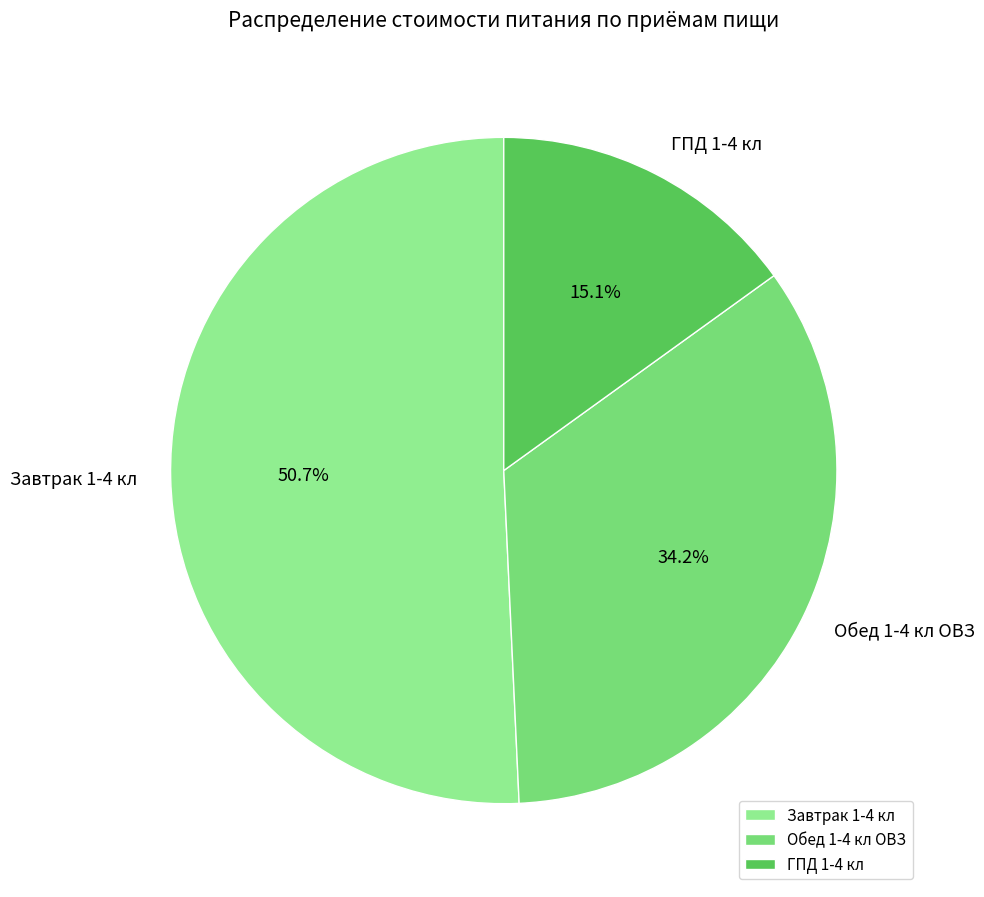

Which category has the smallest portion of the pie?

ГПД 1-4 кл